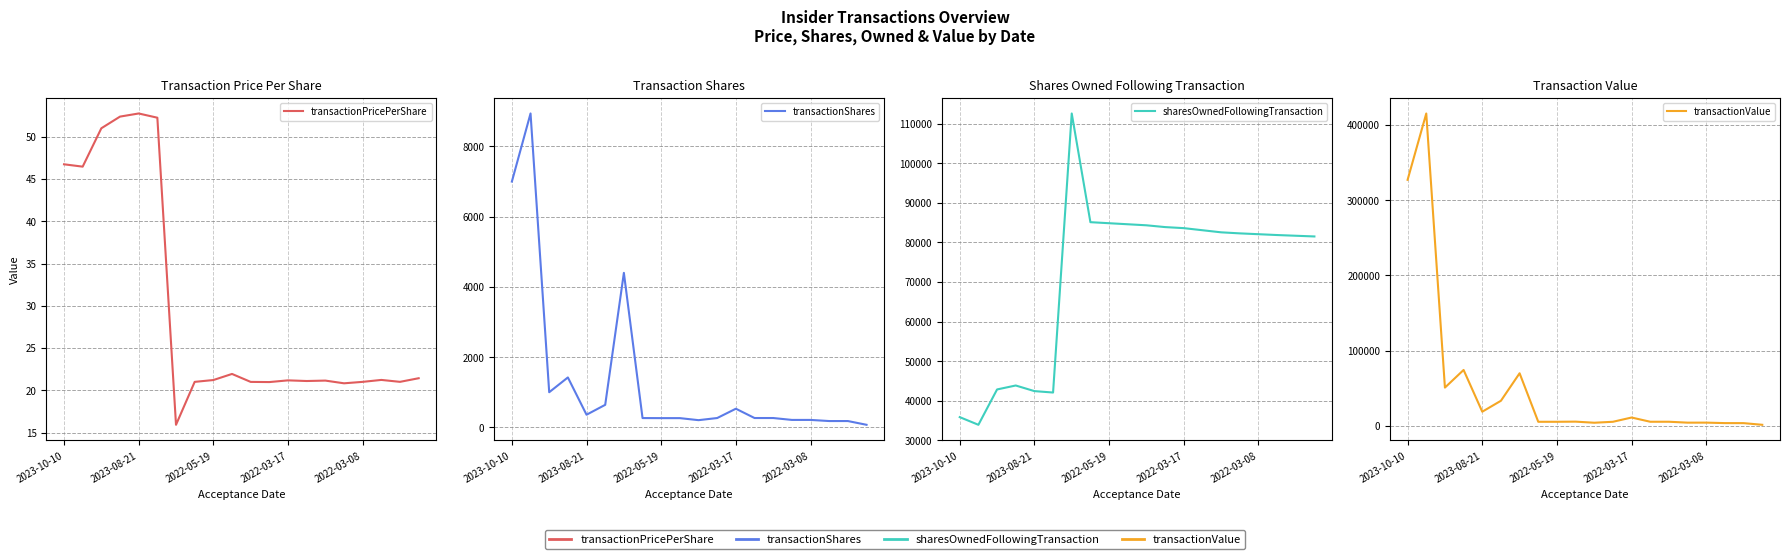

What are all the series names shown in the legend?

transactionPricePerShare, transactionShares, sharesOwnedFollowingTransaction, transactionValue